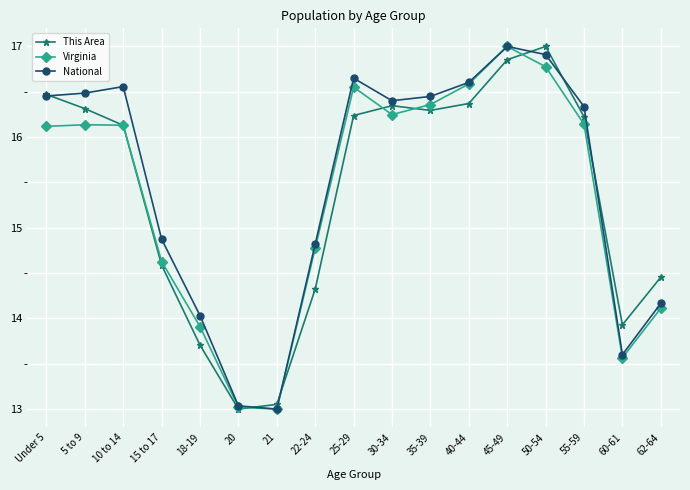

True or false: National has more than 1 interior local peaks.

True